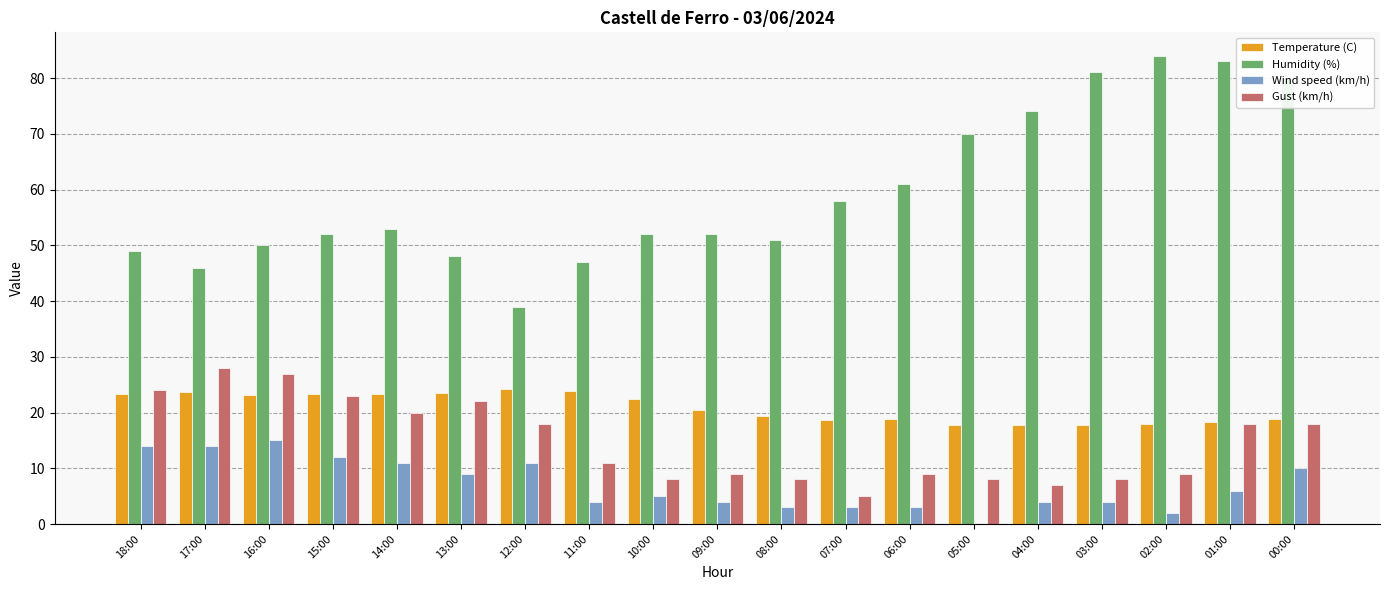

Is it true that Temperature (C) equals 4.9 at 09:00?

False